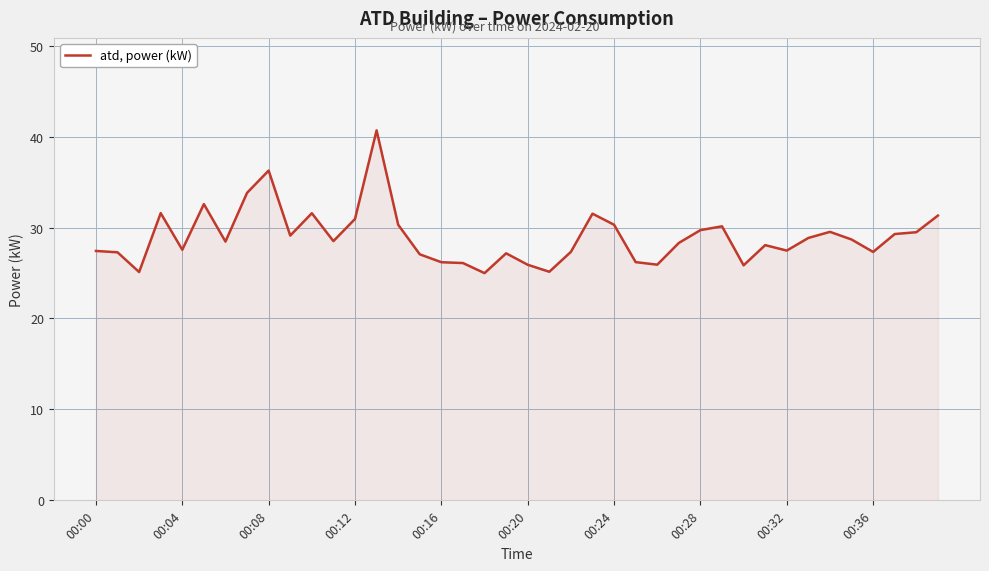

How many lines are shown in the chart?

1